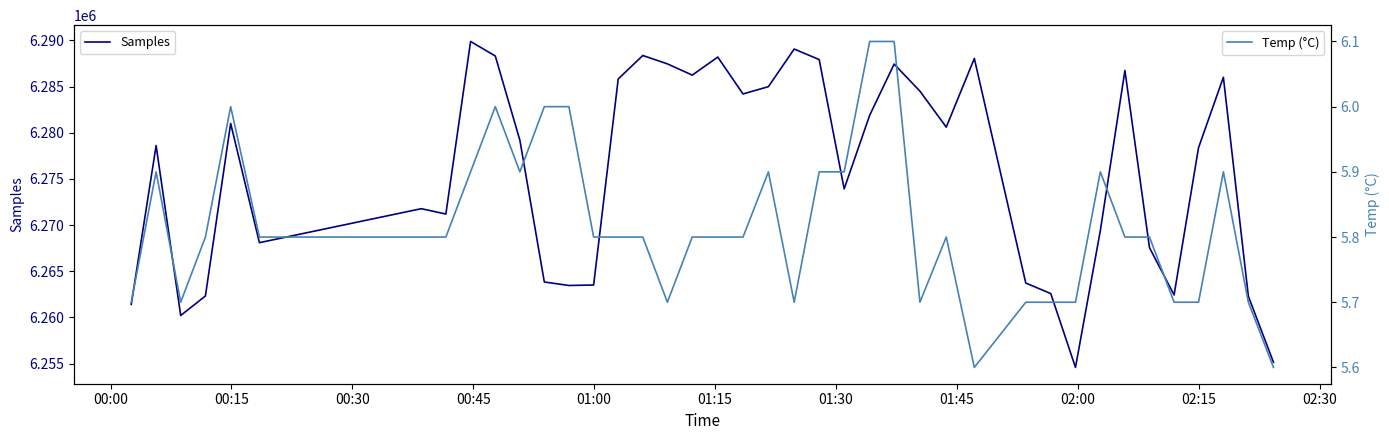

What is the highest value of the Samples series?

6289891